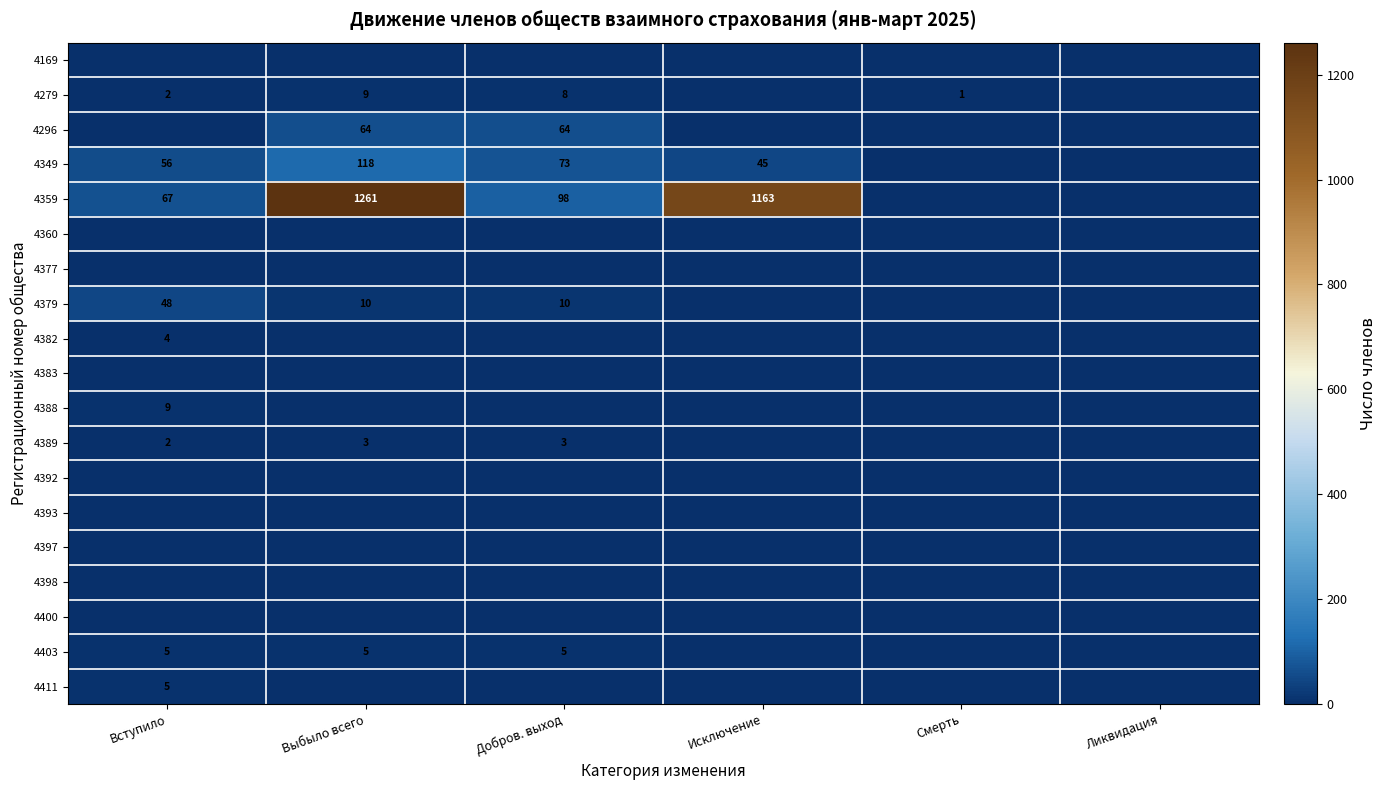

The 4279 series shows 0 at Исключение. True or false?

True